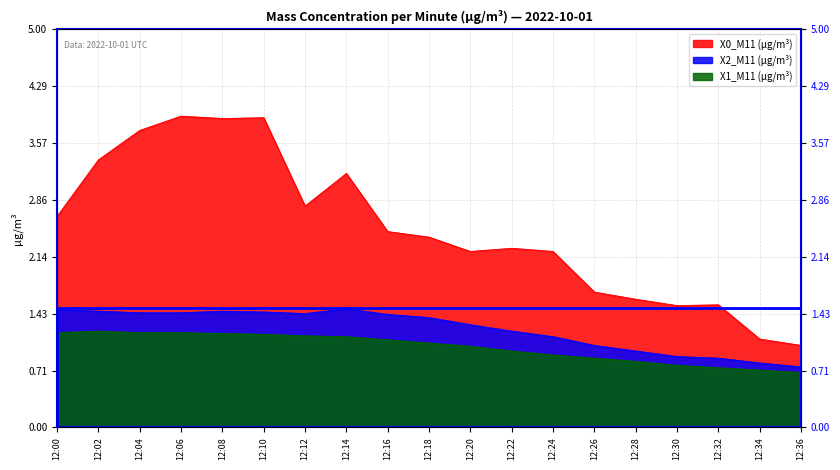

What is the average value of the X1_M11 (μg/m³) series?

1.0